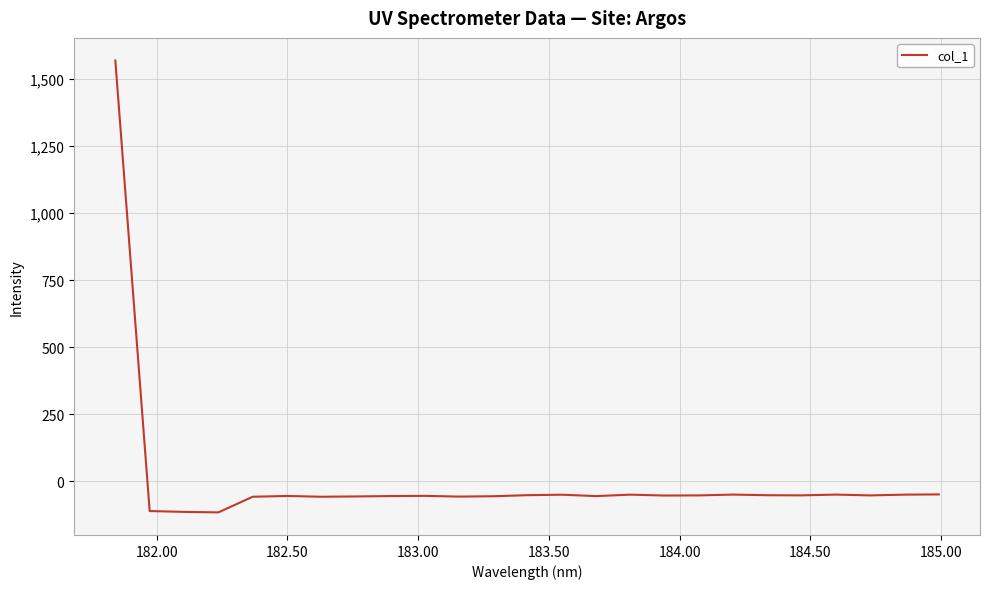

What is the difference between the maximum and minimum values?

1684.0